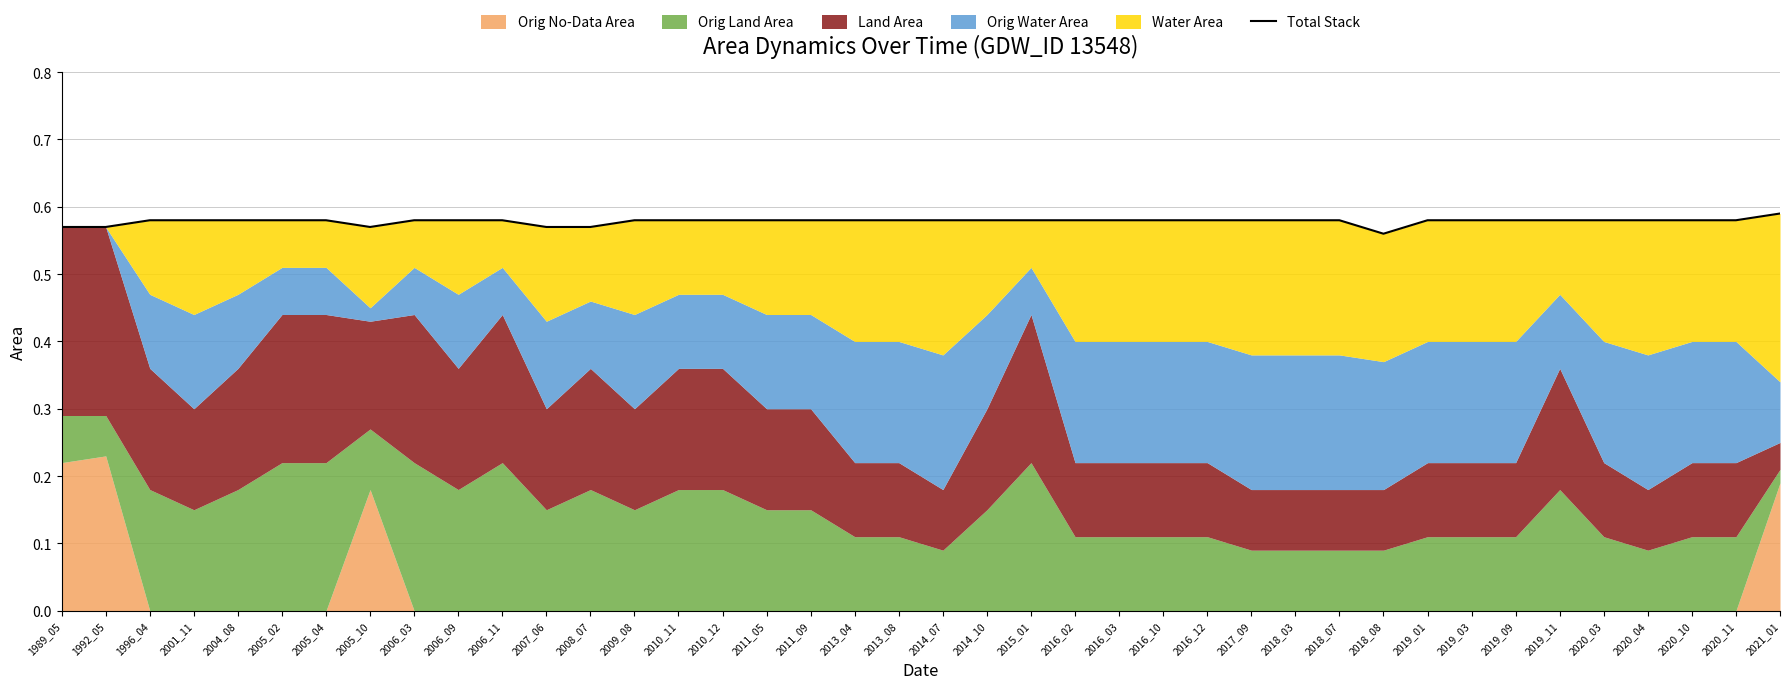

Where is the first local minimum?

2004_08